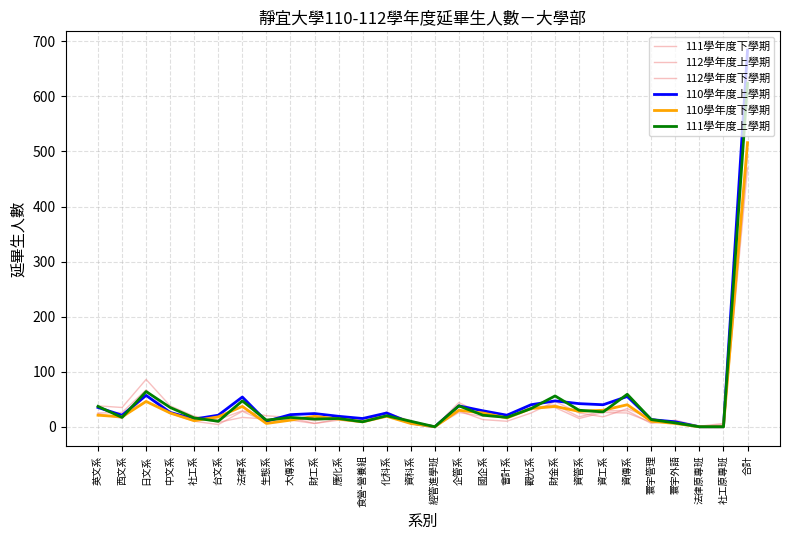

Does the chart have visible grid lines?

Yes